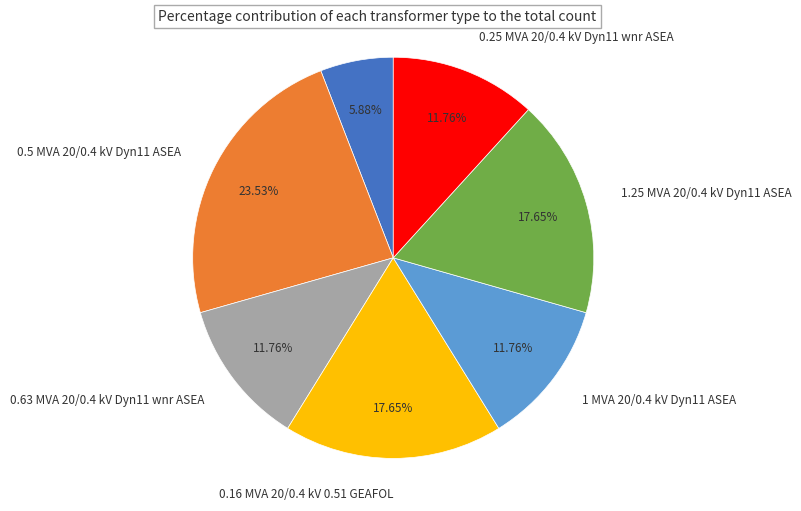

Does any single category account for the majority?

No